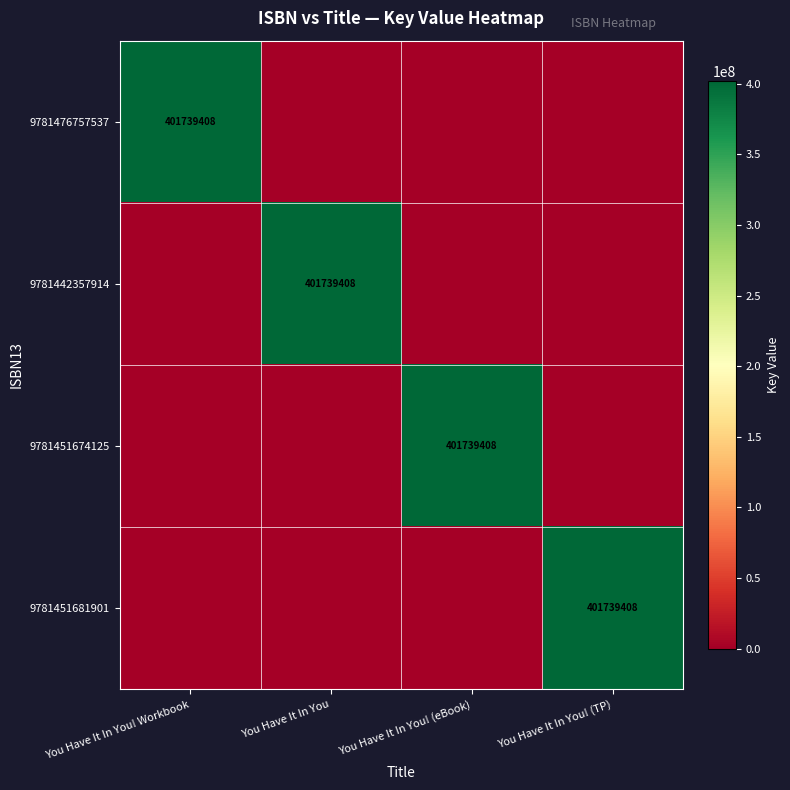

How many series are shown in this chart?

4